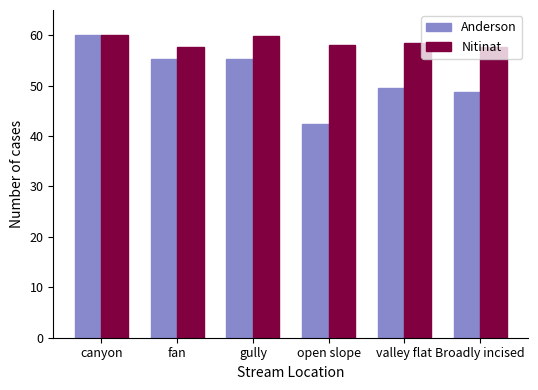

What is the highest value of the Anderson series?

60.0